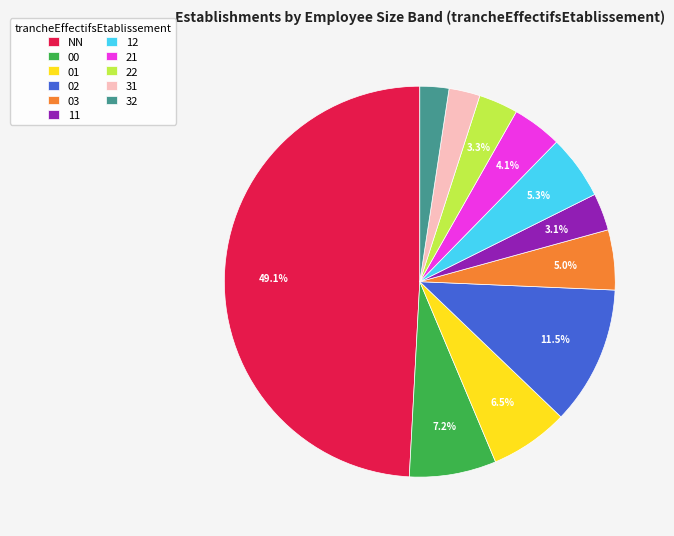

To the nearest percent, what is the combined percentage of 01 and 22?

10%